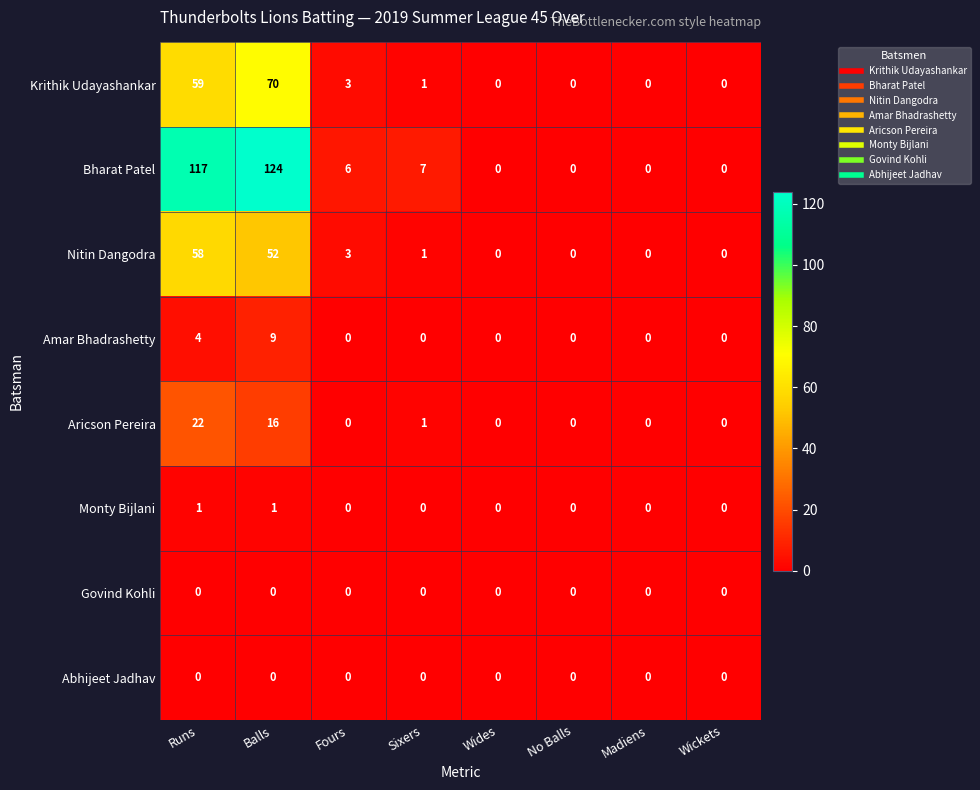

Which series has the widest spread of values?

Bharat Patel